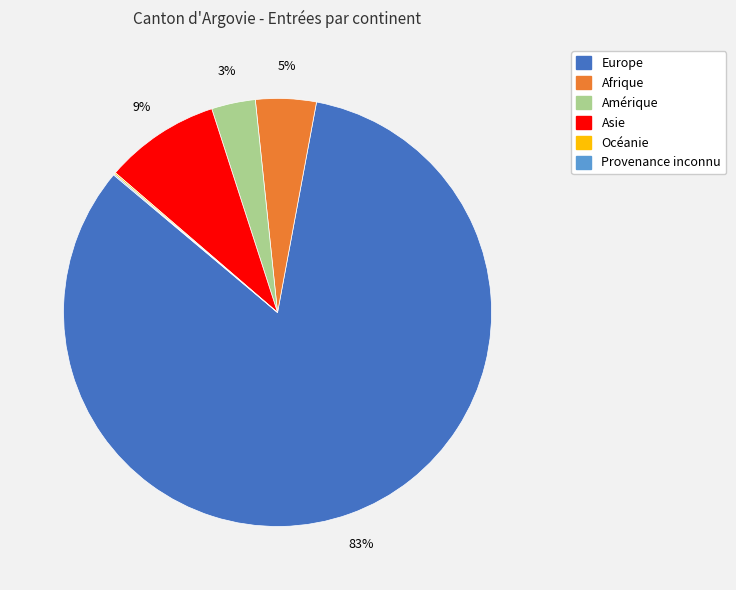

To the nearest percent, what portion does Asie represent?

9%